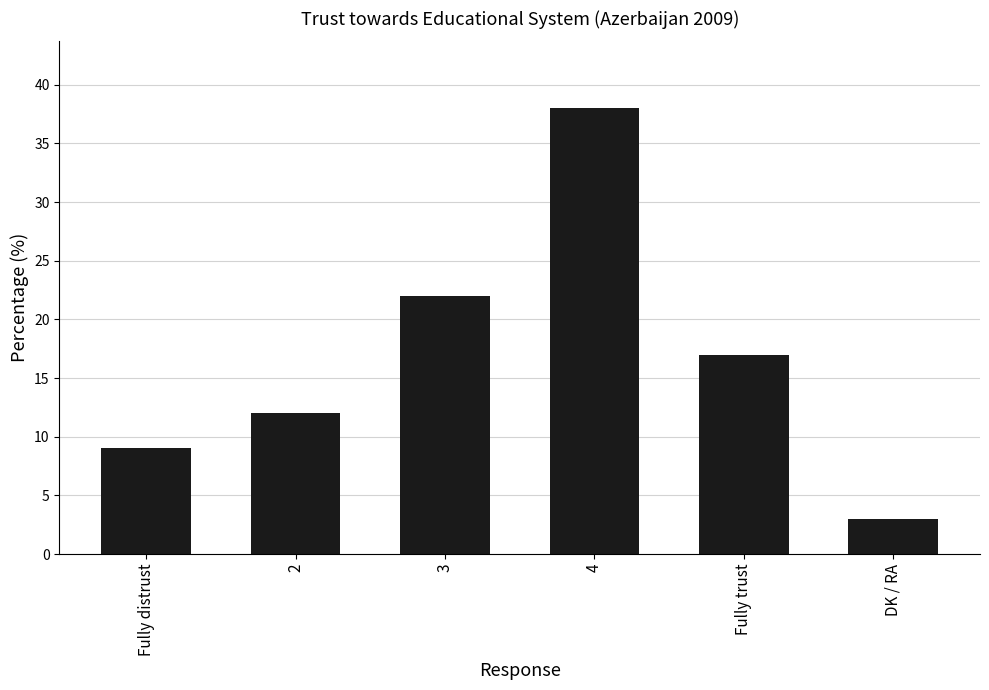

What is the sum of the values at 3 and Fully trust?

39